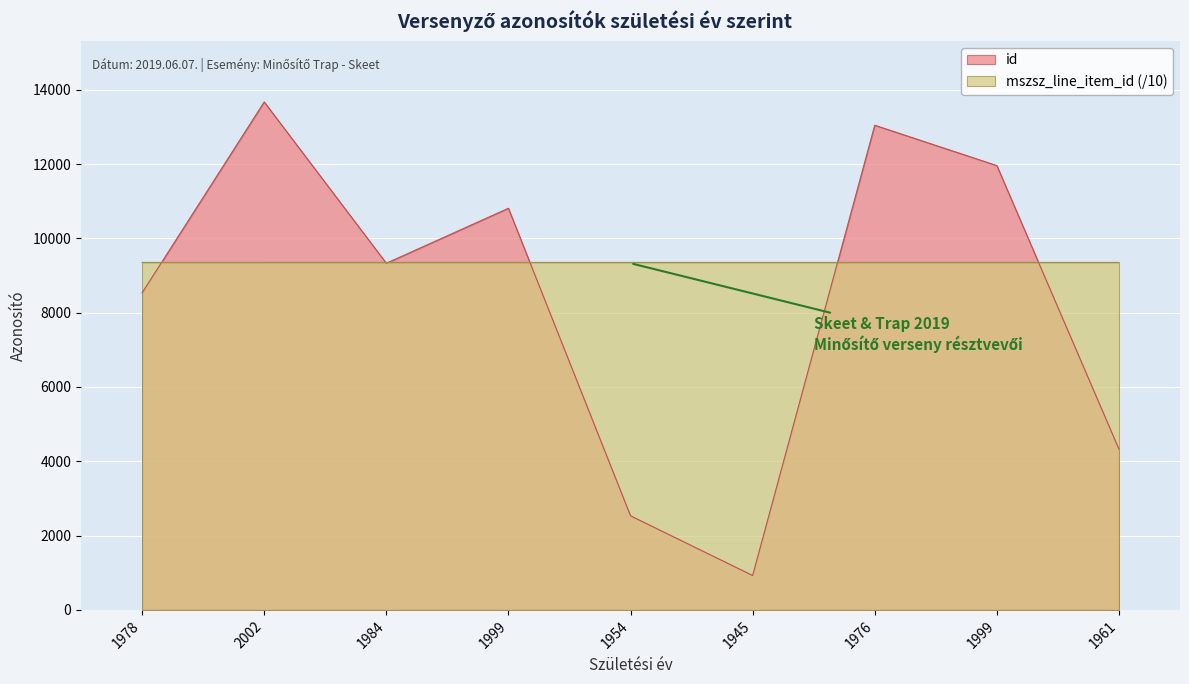

Is it true that id equals 11958.0 at 1999?

True